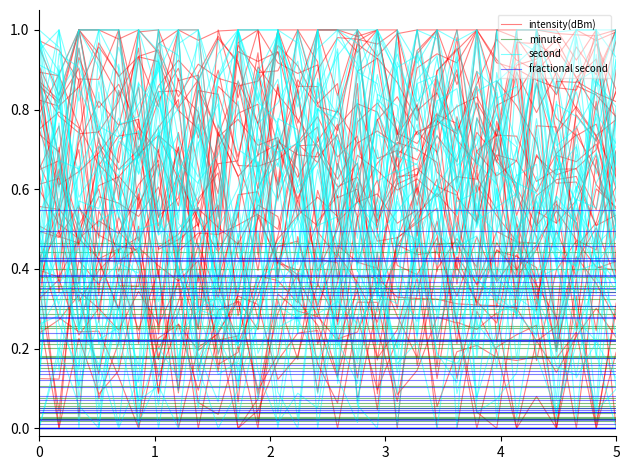

What is the maximum value shown in the chart?

1.0